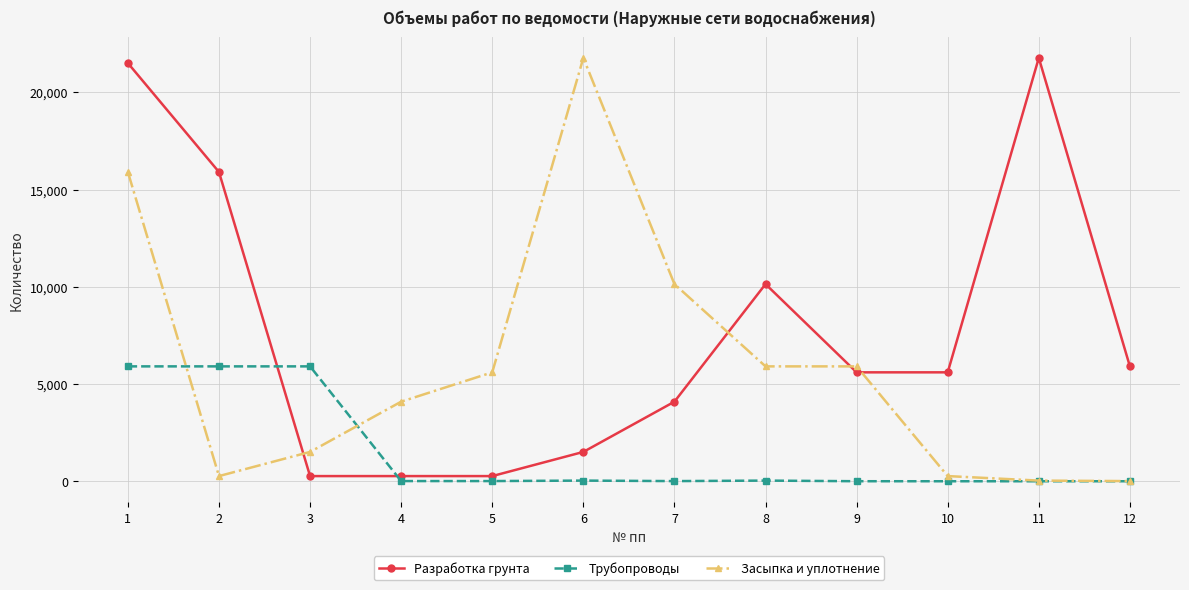

What is the total value across all series at 6?

23313.8